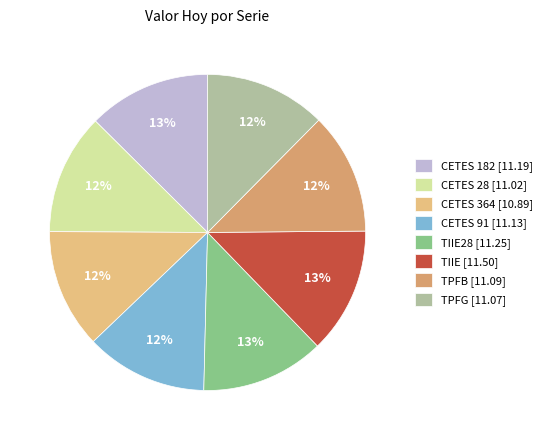

Count the number of slices in the pie.

8